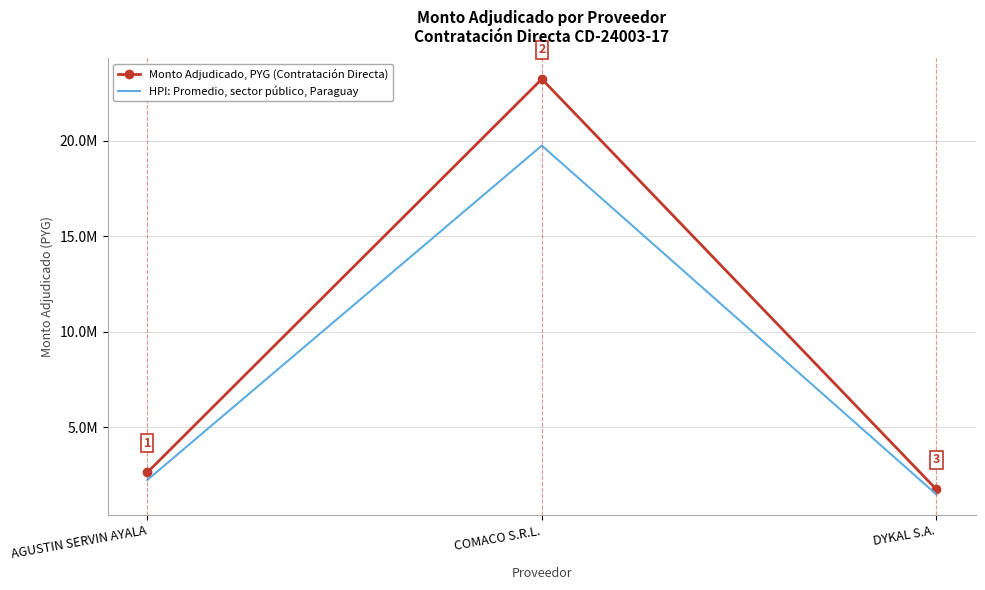

Is it true that HPI: Promedio, sector público, Paraguay equals 2237625 at AGUSTIN SERVIN AYALA?

True